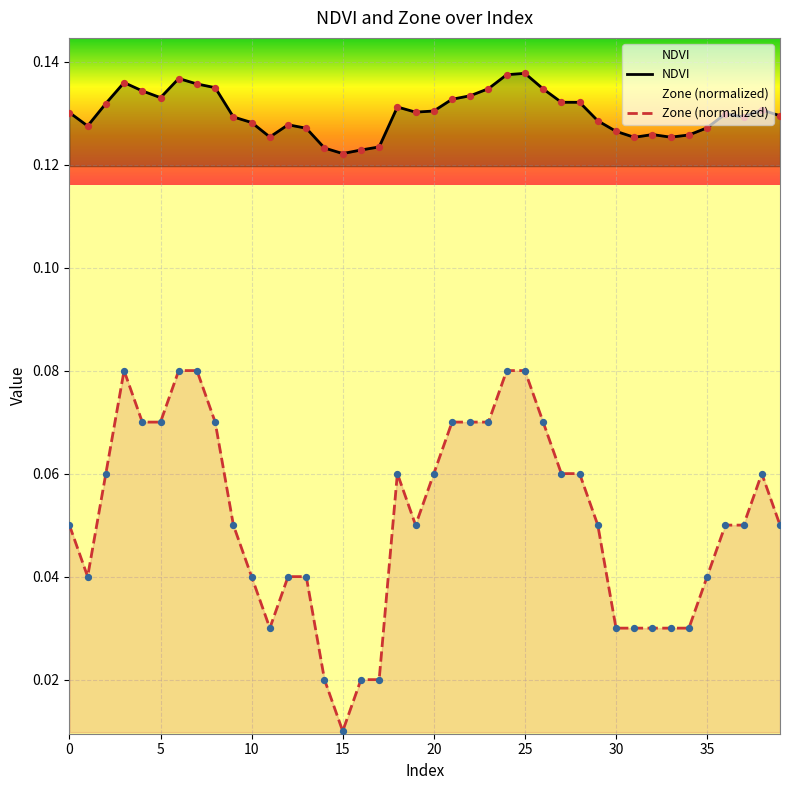

What are all the series names shown in the legend?

NDVI, Zone (normalized)